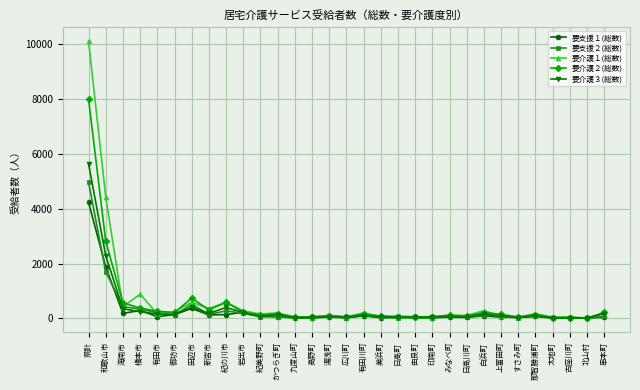

What are all the series names shown in the legend?

要支援１(総数), 要支援２(総数), 要介護１(総数), 要介護２(総数), 要介護３(総数)